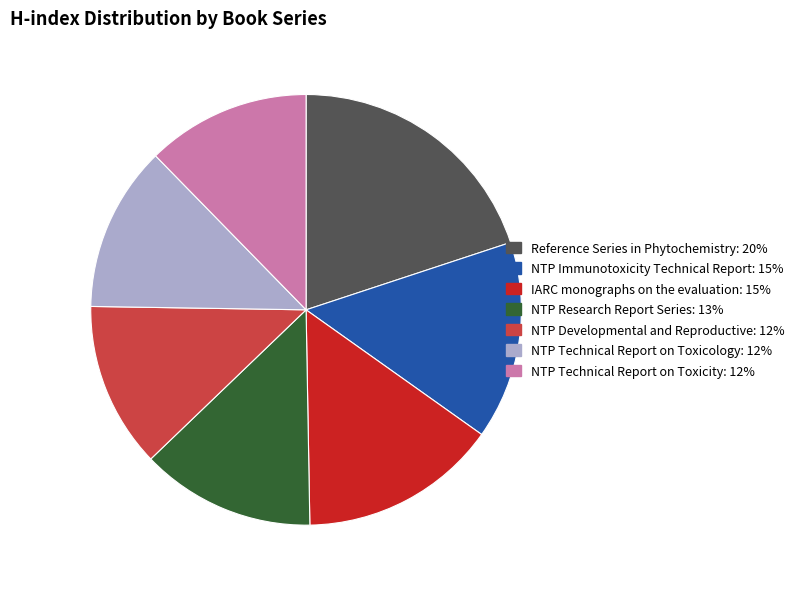

Do NTP Immunotoxicity Technical Report and NTP Developmental and Reproductive together represent more than half of the pie?

No